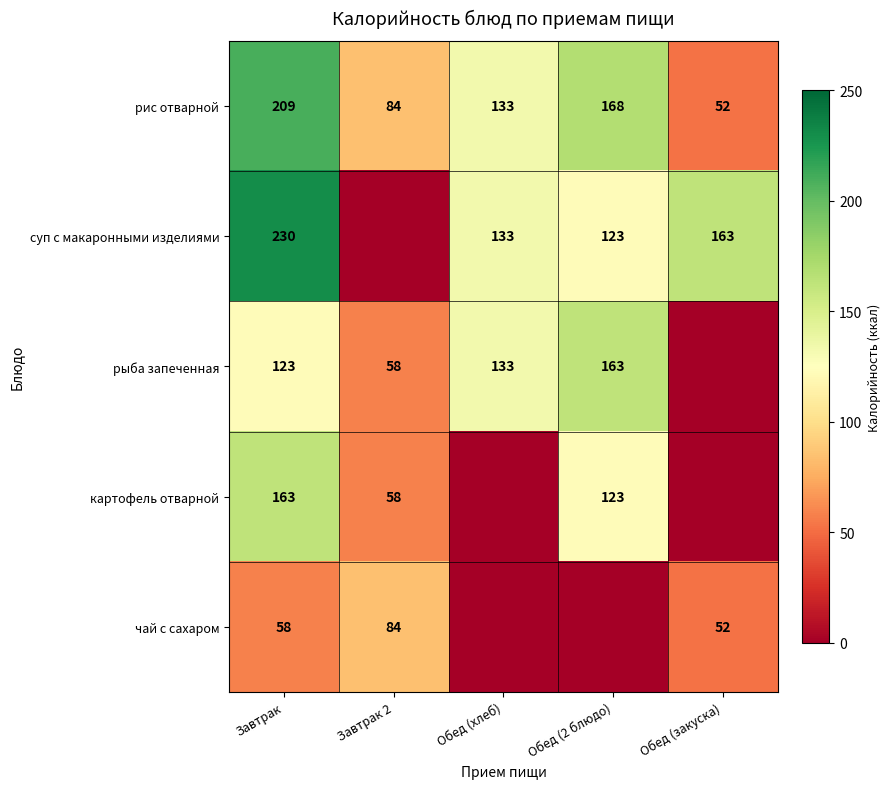

True or false: рыба запеченная has a value of 133 at Обед (хлеб).

True